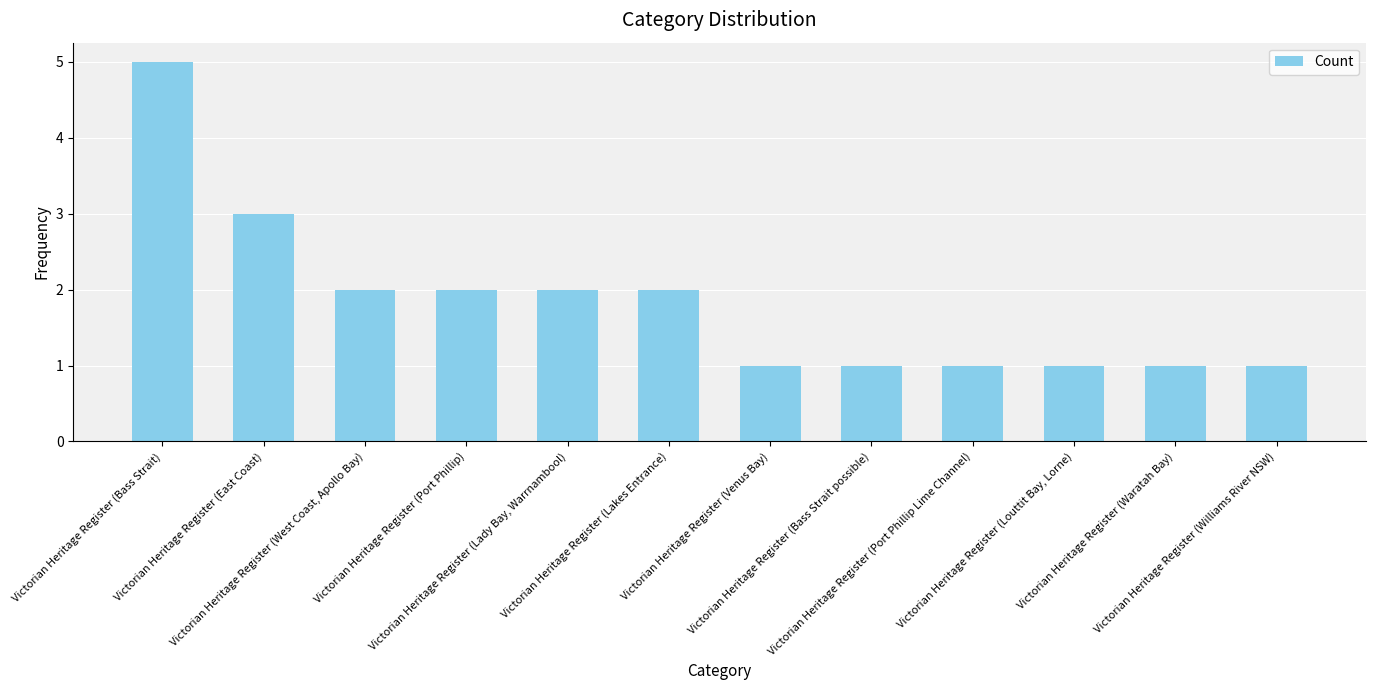

Reading left to right, extract all data points from this chart.

Victorian Heritage Register (Bass Strait)=5	Victorian Heritage Register (East Coast)=3	Victorian Heritage Register (West Coast, Apollo Bay)=2	Victorian Heritage Register (Port Phillip)=2	Victorian Heritage Register (Lady Bay, Warrnambool)=2	Victorian Heritage Register (Lakes Entrance)=2	Victorian Heritage Register (Venus Bay)=1	Victorian Heritage Register (Bass Strait possible)=1	Victorian Heritage Register (Port Phillip Lime Channel)=1	Victorian Heritage Register (Louttit Bay, Lorne)=1	Victorian Heritage Register (Waratah Bay)=1	Victorian Heritage Register (Williams River NSW)=1